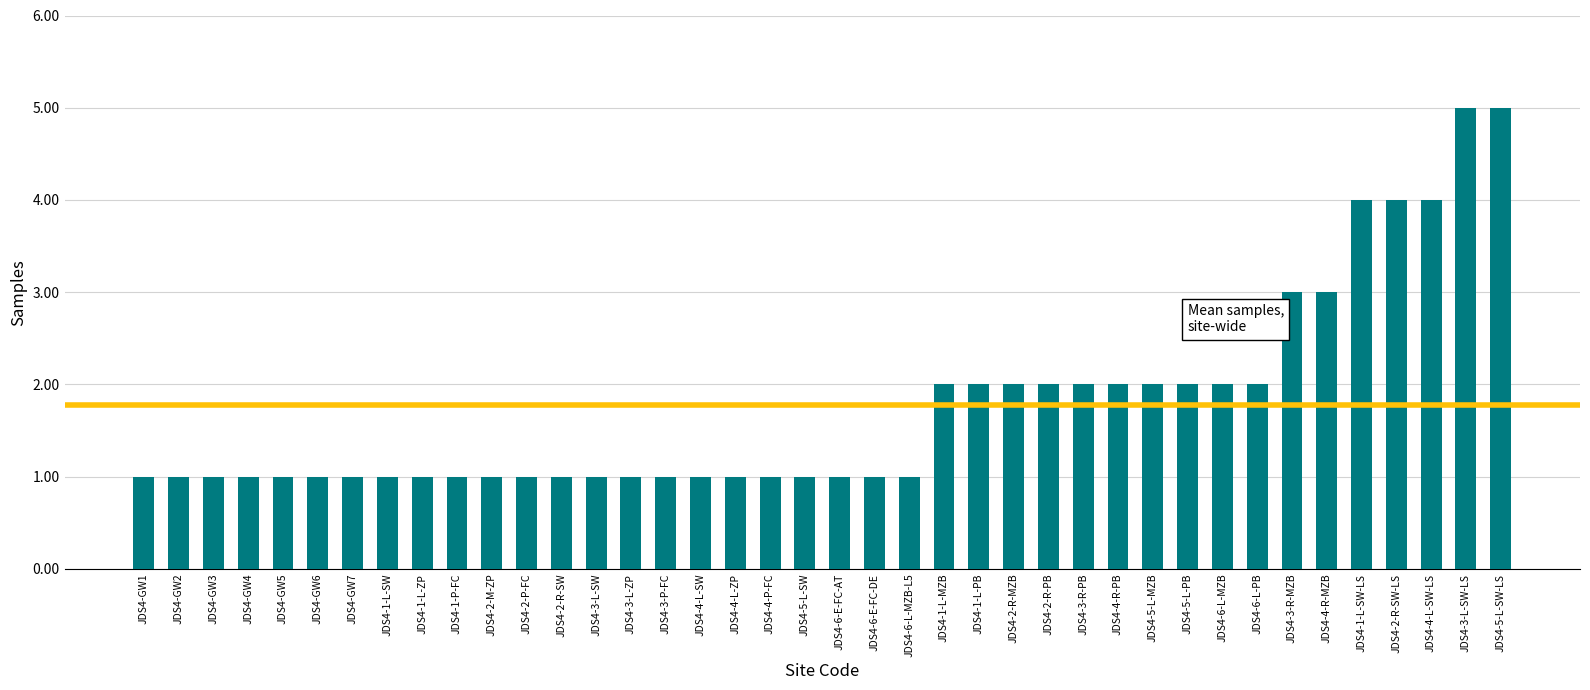

Read the value at JDS4-GW4.

1